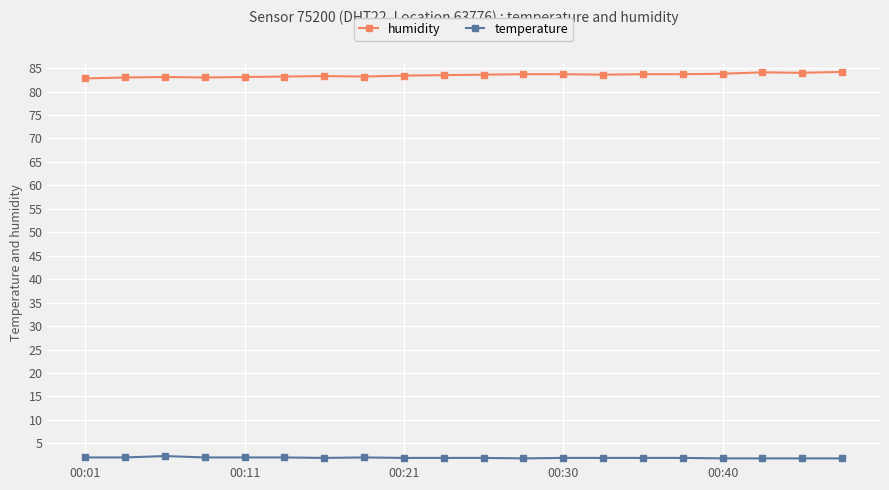

At how many categories does at least one series exceed 81?

20